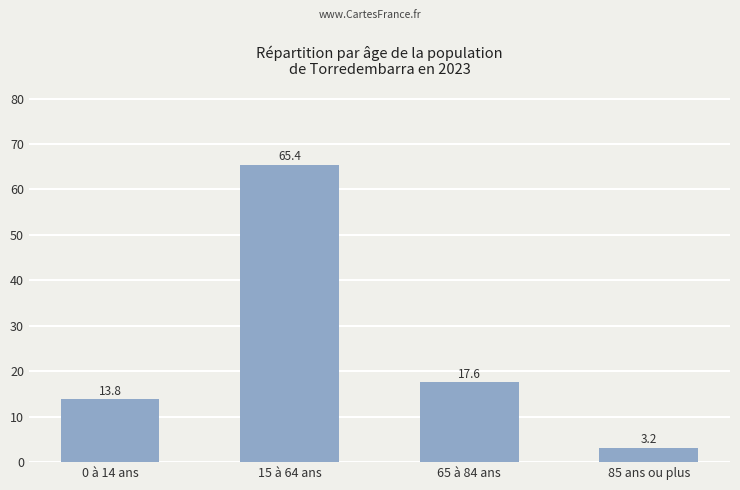

Reading right to left, transcribe all the data shown in this chart.

85 ans ou plus=3.2	65 à 84 ans=17.6	15 à 64 ans=65.4	0 à 14 ans=13.8